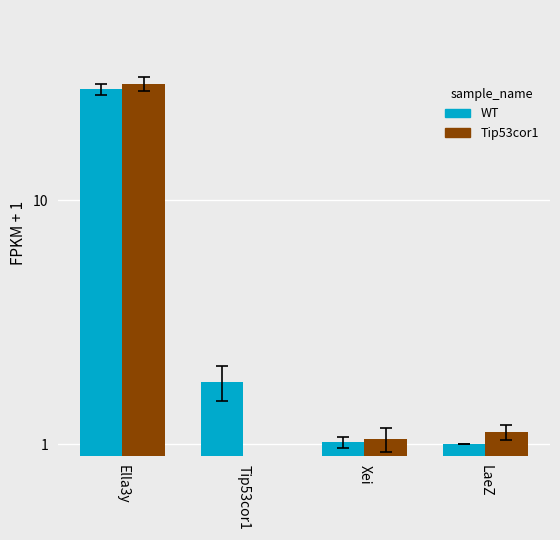

What is the total value across all series at LaeZ?

2.1